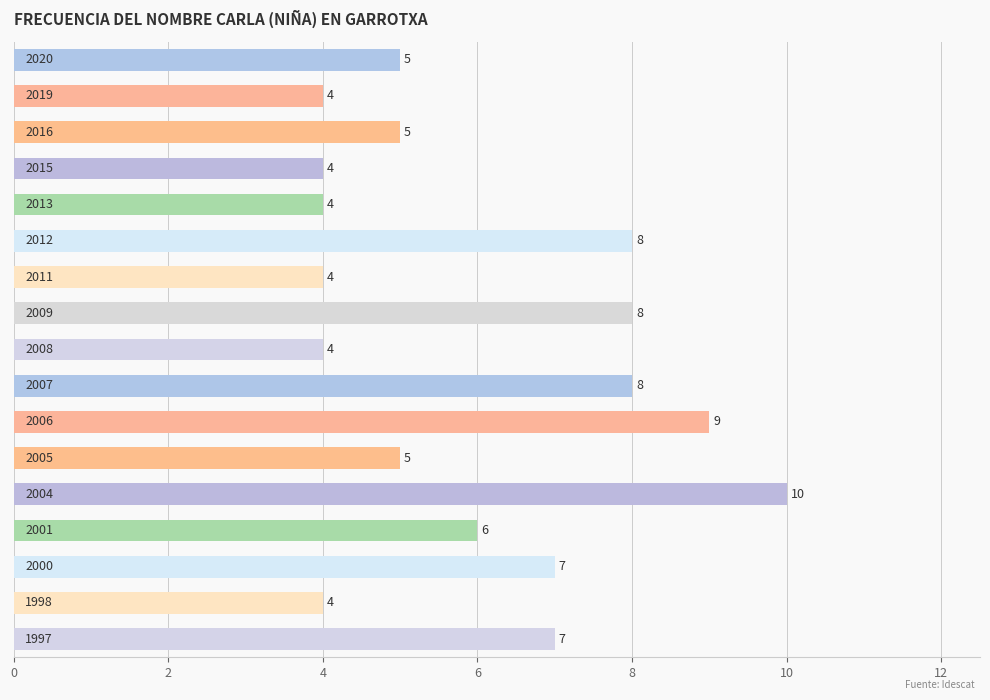

What is the difference between the second highest and minimum values?

5